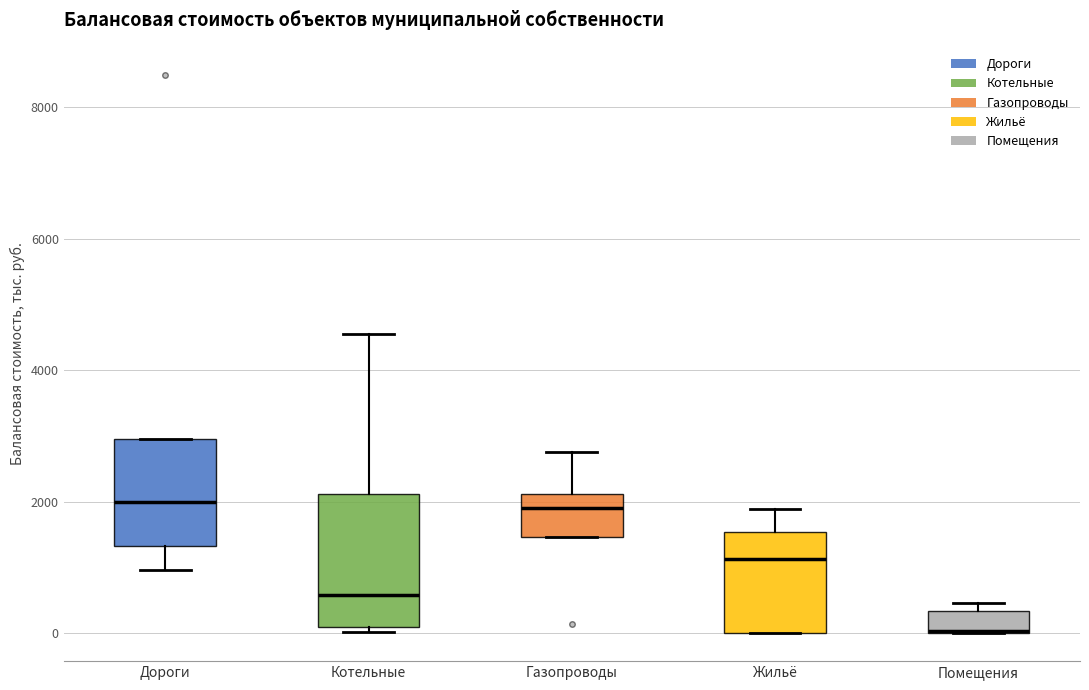

Reading left to right, read every box against the y-axis: the position of its median line, the range the box covers, and the ends of its whiskers. The values are not printed on the chart, so give them approximately, as read against the axis.

Дороги: median 2000, box 1400 to 3000, whiskers 1000 to 3000
Котельные: median 600, box 0 to 2200, whiskers 0 (just below the box's lower edge) to 4600
Газопроводы: median 2000, box 1400 to 2200, whiskers 1400 to 2800
Жильё: median 1200, box 0 to 1600, whiskers 0 to 1800
Помещения: median 0 (drawn on the box's lower edge), box 0 to 400, whiskers 0 to 400 (just above the box's upper edge)